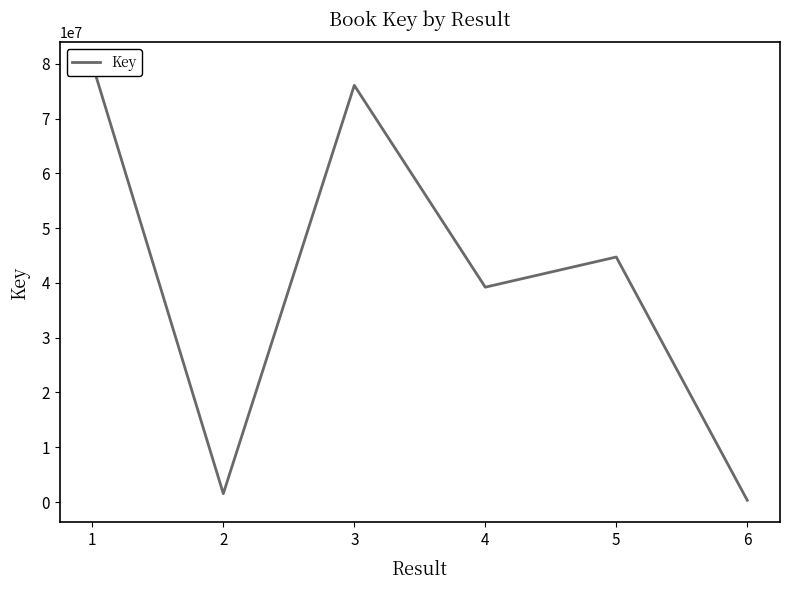

Where does the data first go above 44717569?

1